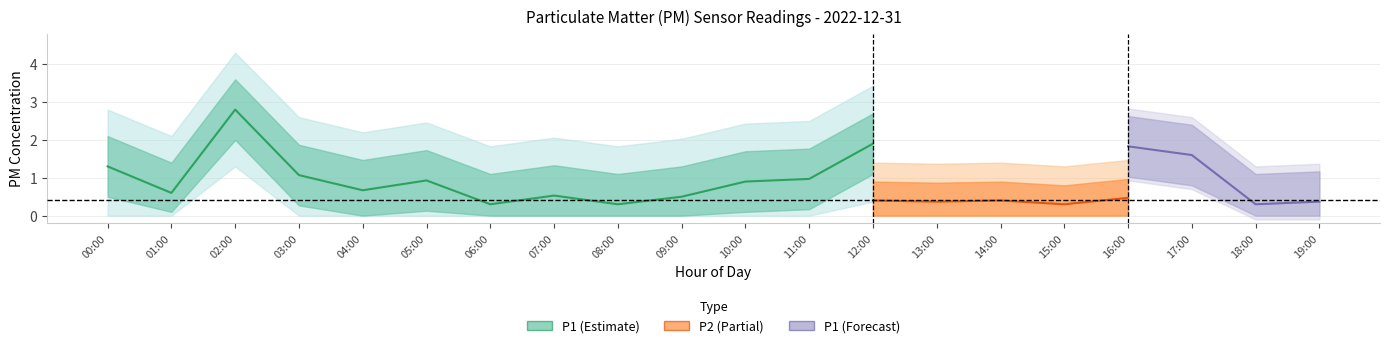

What is the label of the 17th point from the left?

16:00